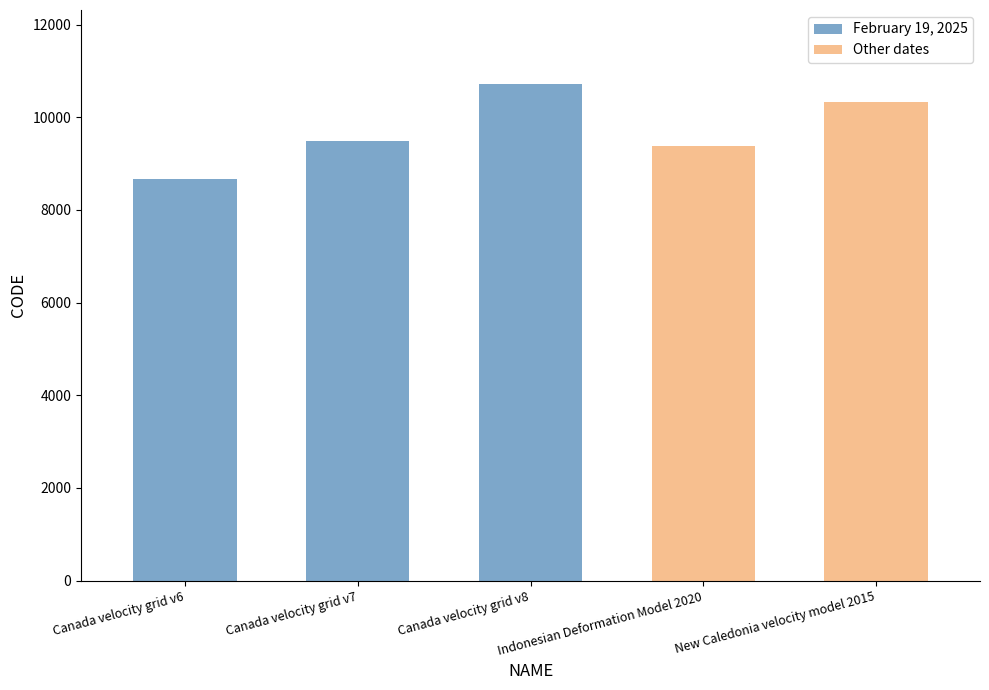

What is the label of the 4th bar from the right?

Canada velocity grid v7